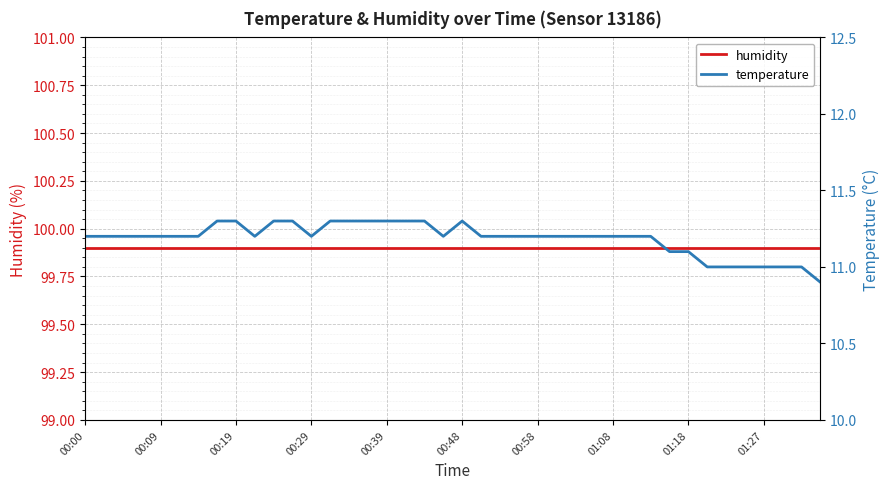

What is the maximum value shown in the chart?

99.9